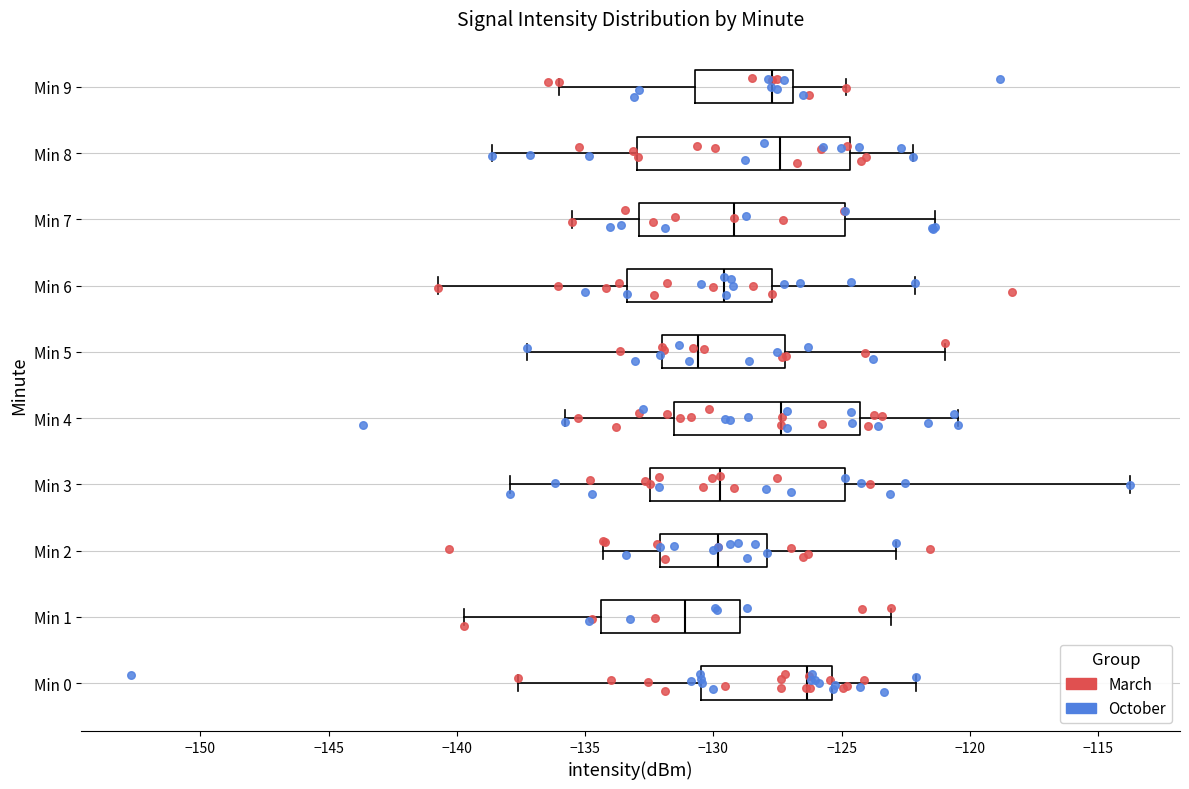

Which box has the furthest to the left median line?

Min 1